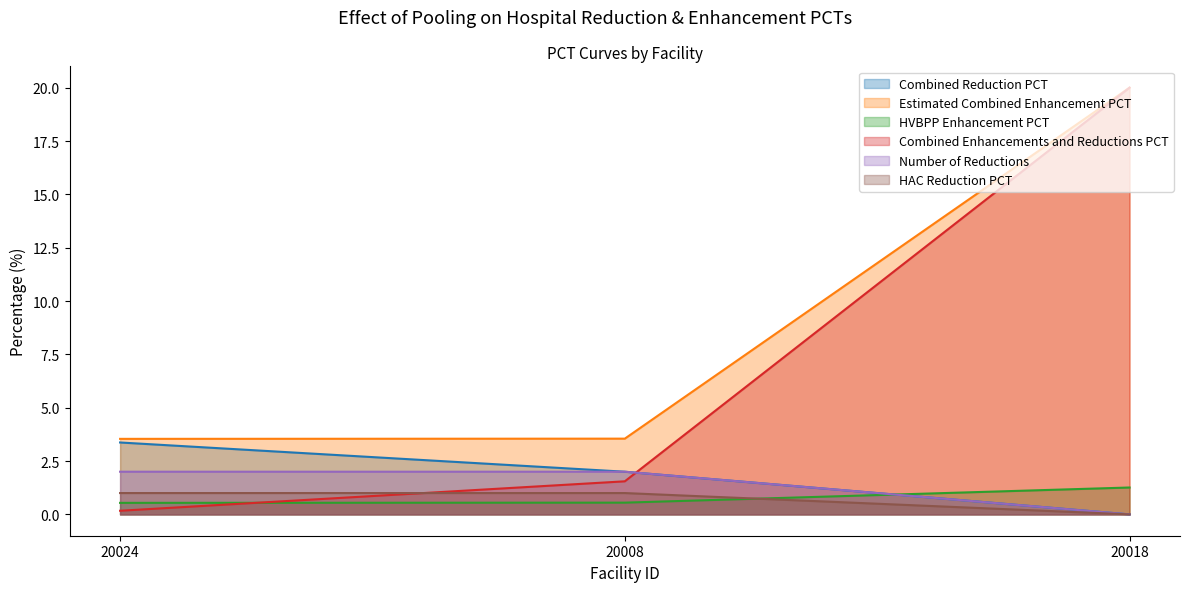

At which category is the sum across all series the highest?

20018